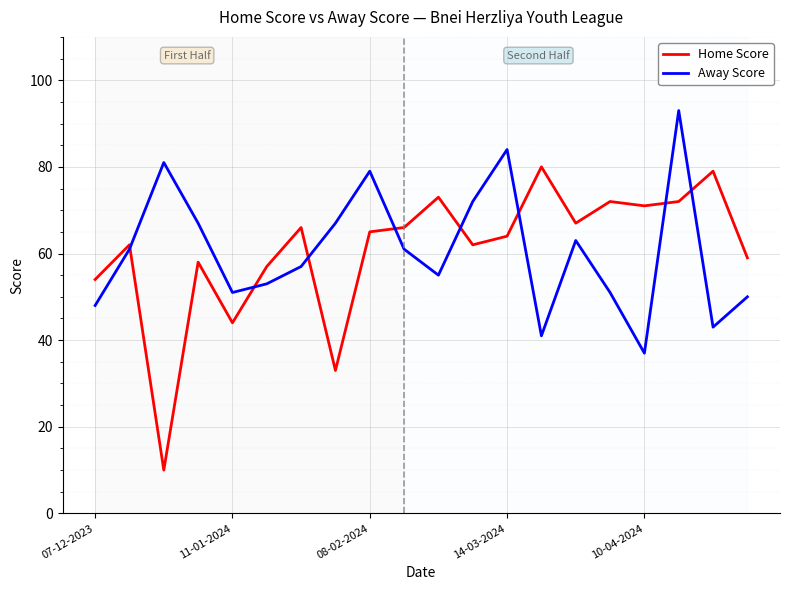

What are all the series names shown in the legend?

Home Score, Away Score